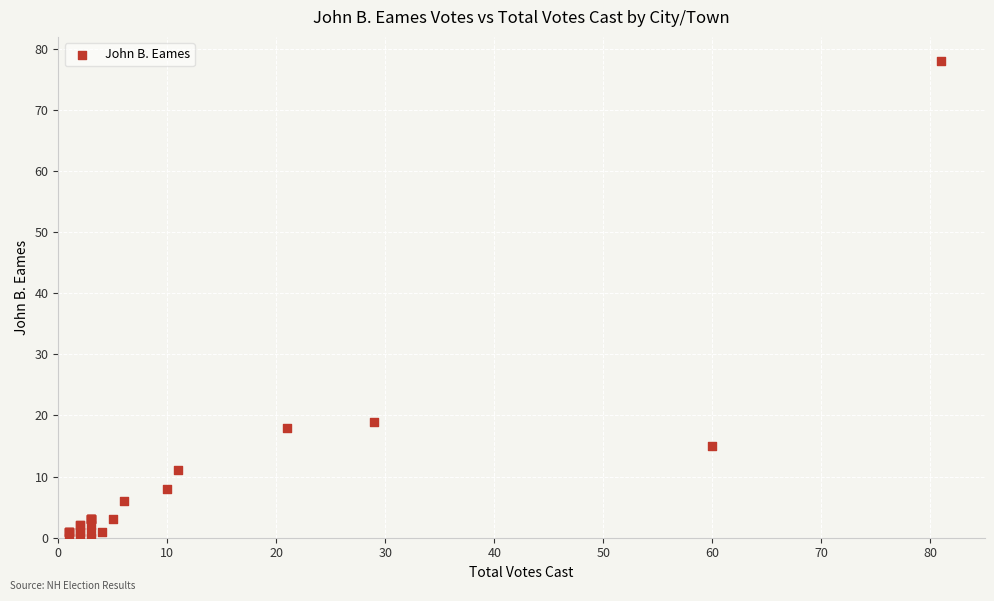

What Y value in the scatter plot is closest to 39?

19